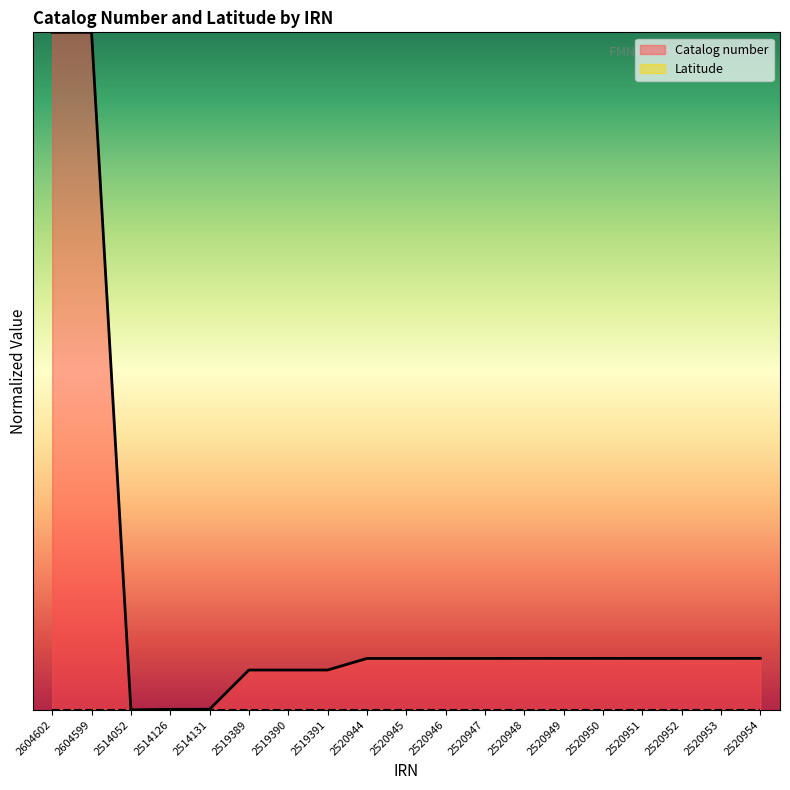

Reading left to right, what are all the values shown in this chart?

10.0	10.0	0.0	0.0	0.0	0.6	0.6	0.6	0.8	0.8	0.8	0.8	0.8	0.8	0.8	0.8	0.8	0.8	0.8